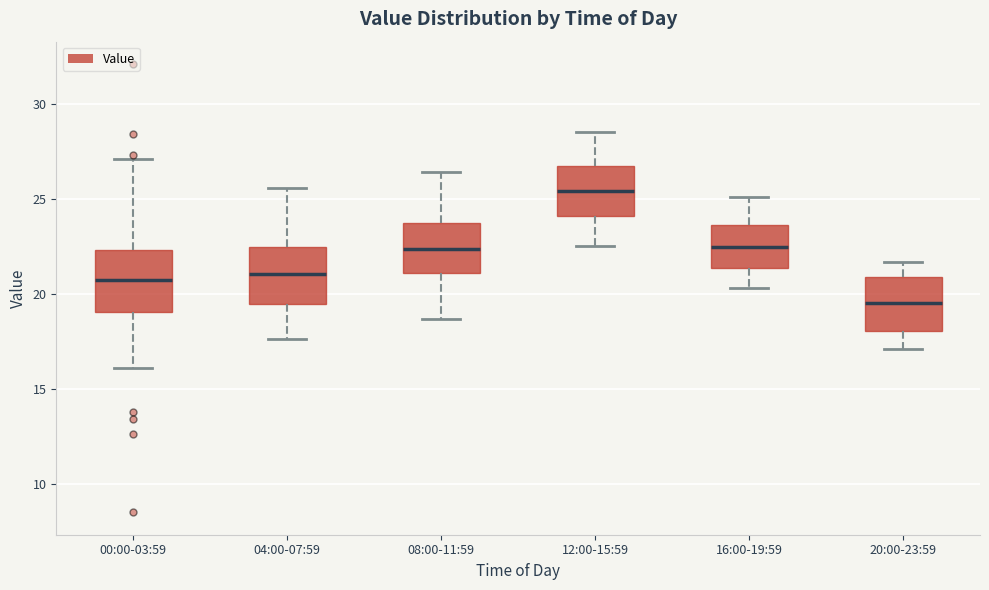

Where does the upper whisker of the box for 12:00-15:59 end on the y-axis? The values are not printed on the chart, so give them approximately, as read against the axis.

28.5